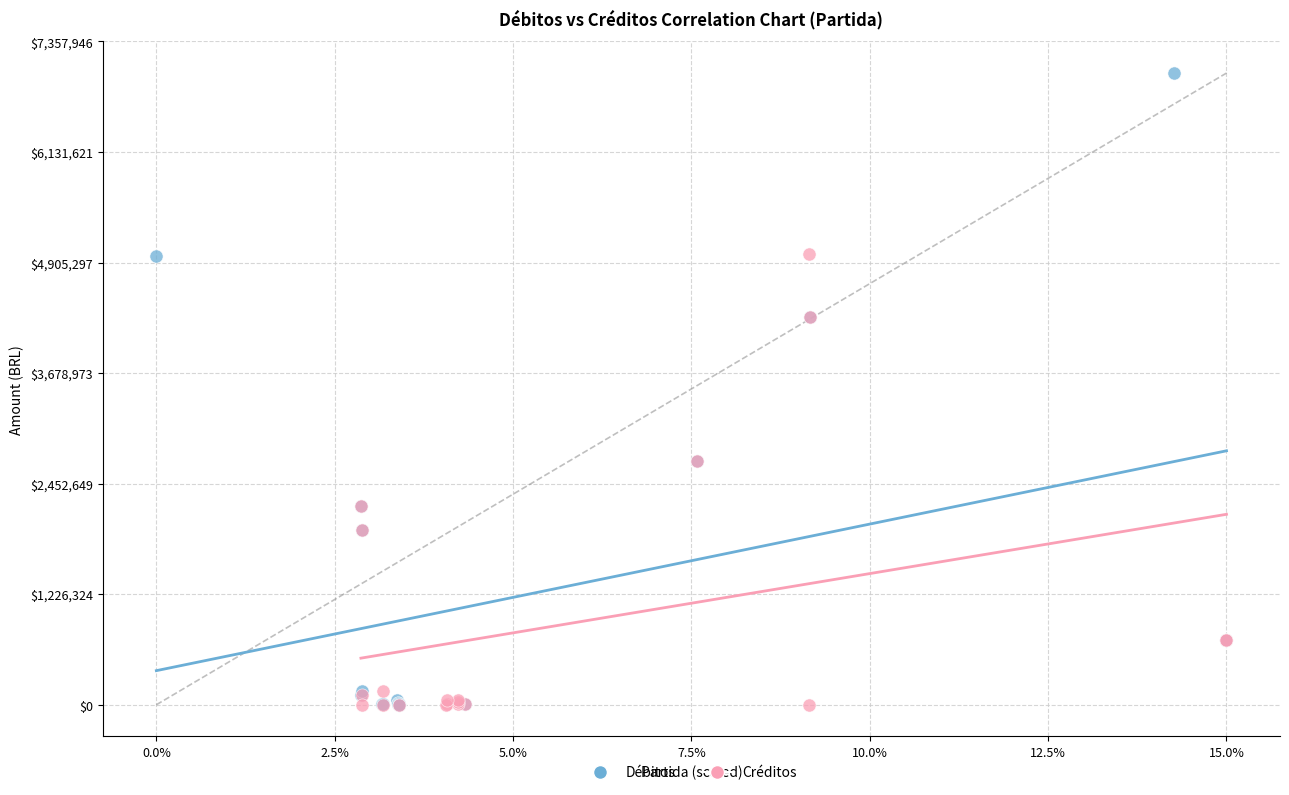

Which series contains the highest Y value?

Débitos